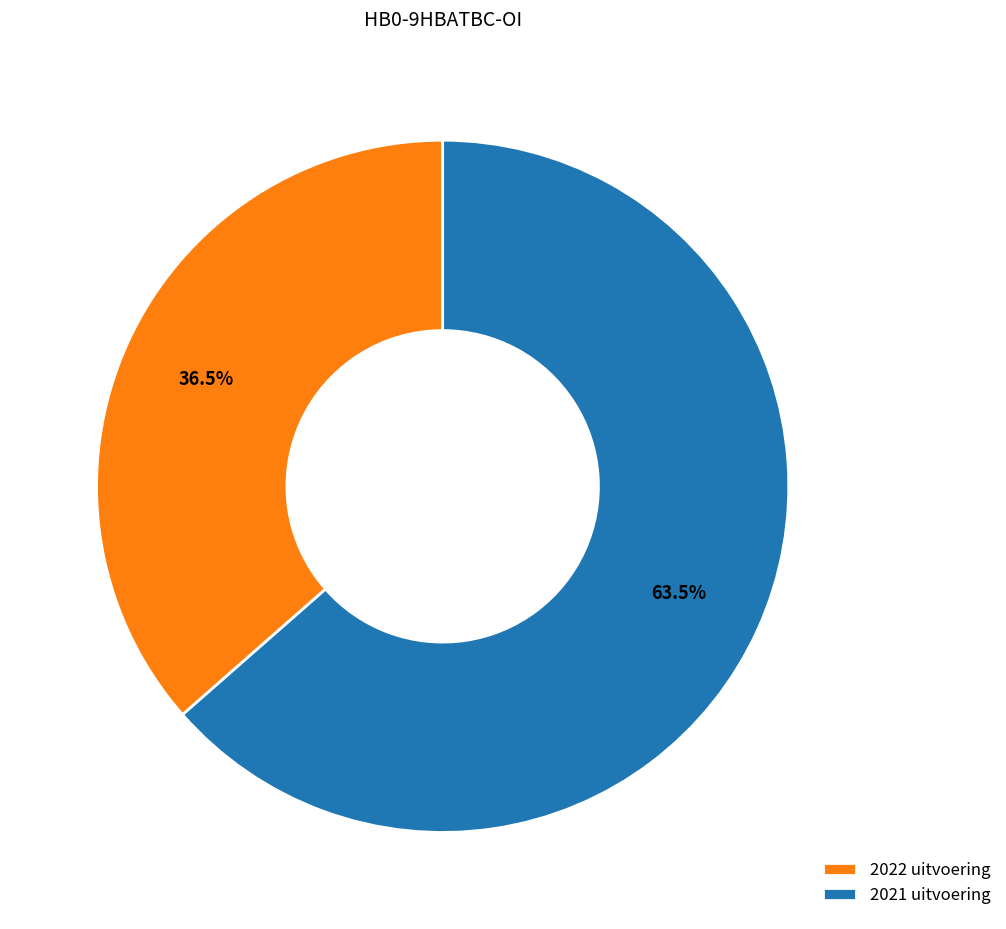

Does 2021 uitvoering represent more than half of the total?

Yes